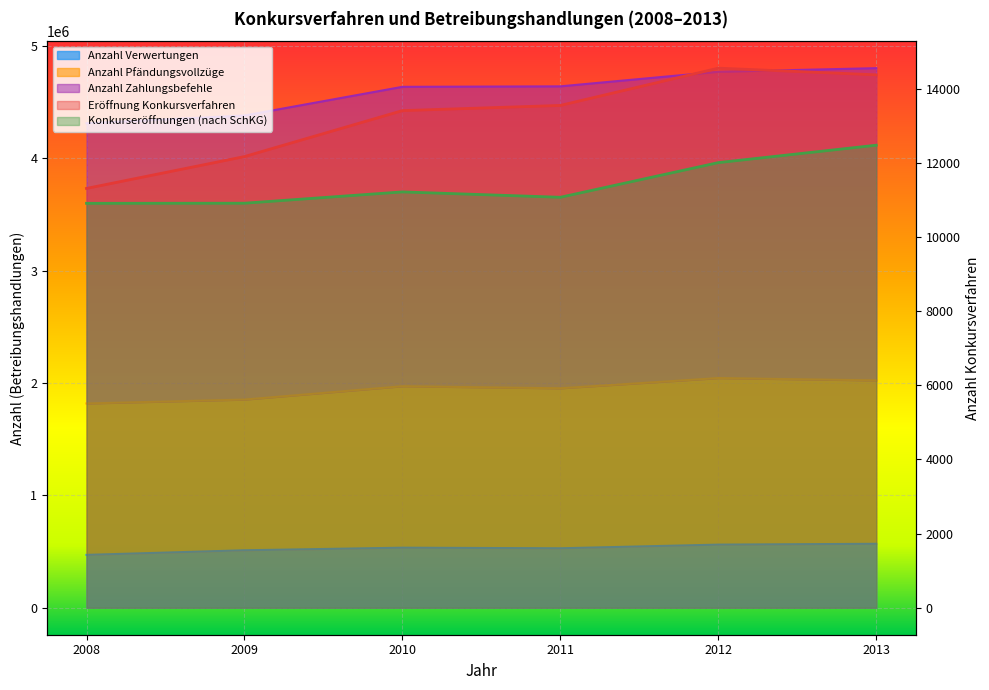

Is the value of Konkurseröffnungen (nach SchKG) at 2013 greater than the value of Eröffnung Konkursverfahren at 2013?

No